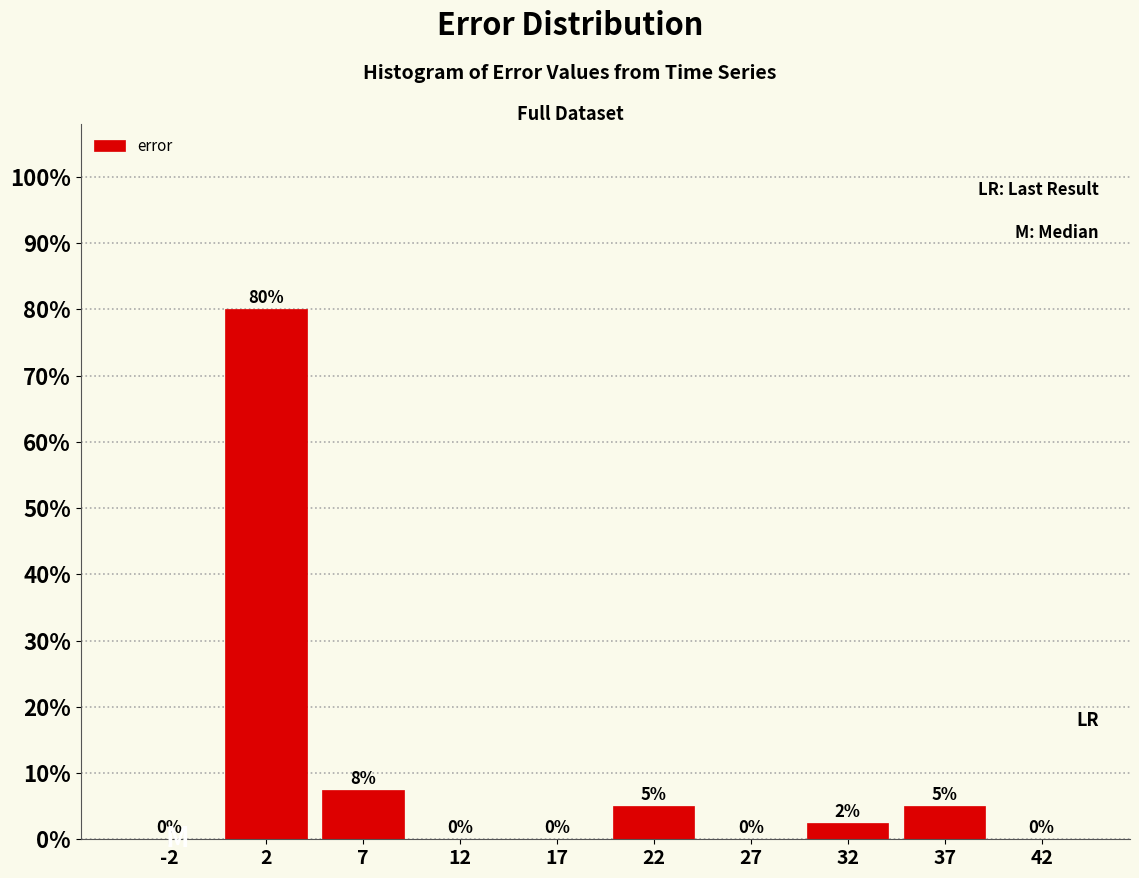

Which range on the x-axis has the tallest bar?

0 to 5